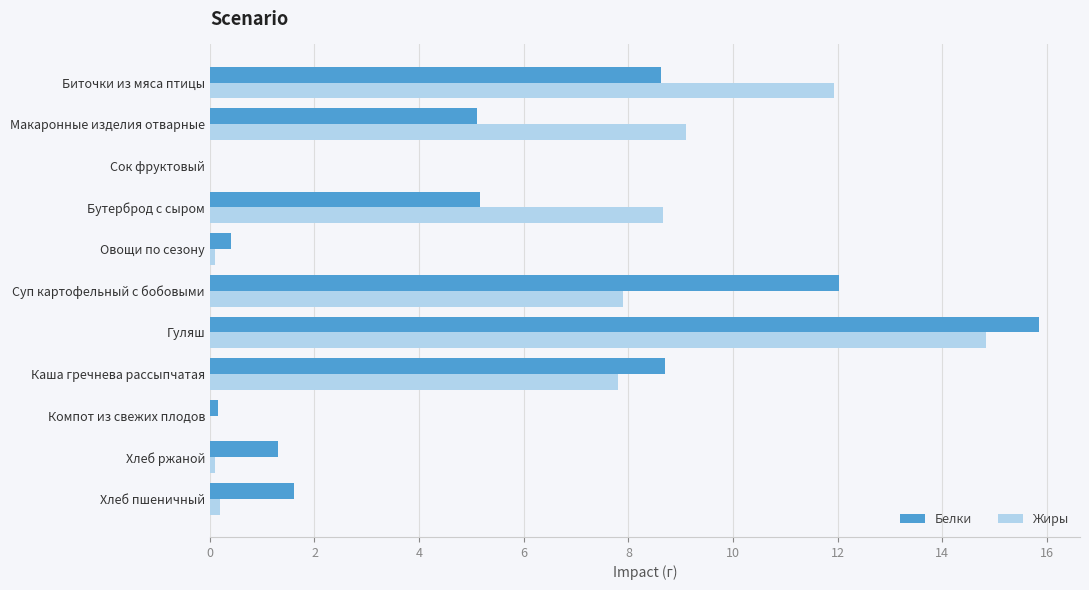

Which category has the highest value across all series?

Гуляш